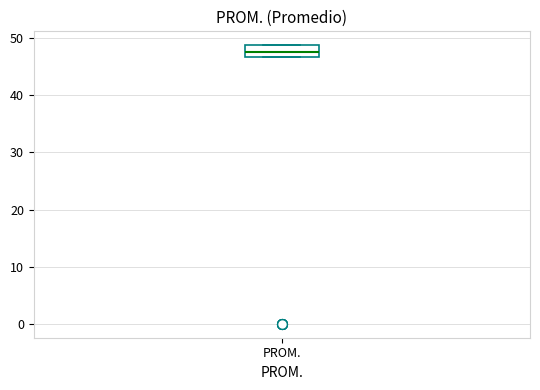

Read this box plot against the y-axis: the position of the median line, the range covered by the box, and the ends of both whiskers. The values are not printed on the chart, so give them approximately, as read against the axis.

median 48, box 47 to 49, whiskers 47 to 49